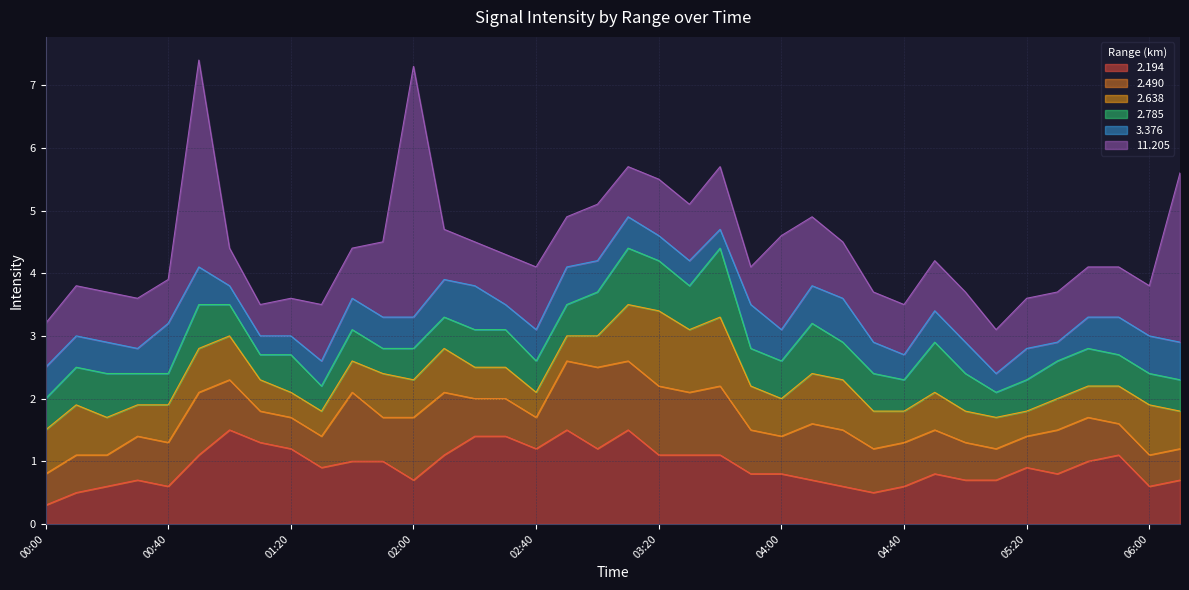

What is the value of the   2.785 point at the 21st from the left?

0.8